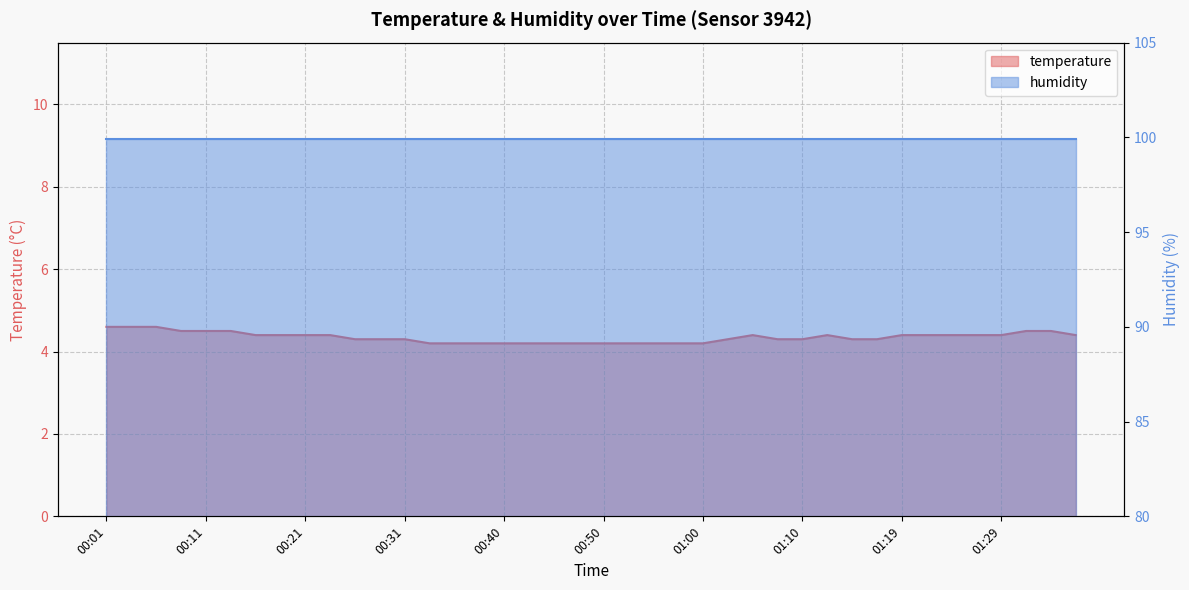

What is the sum of the values at 01:36 and 01:02?

8.7